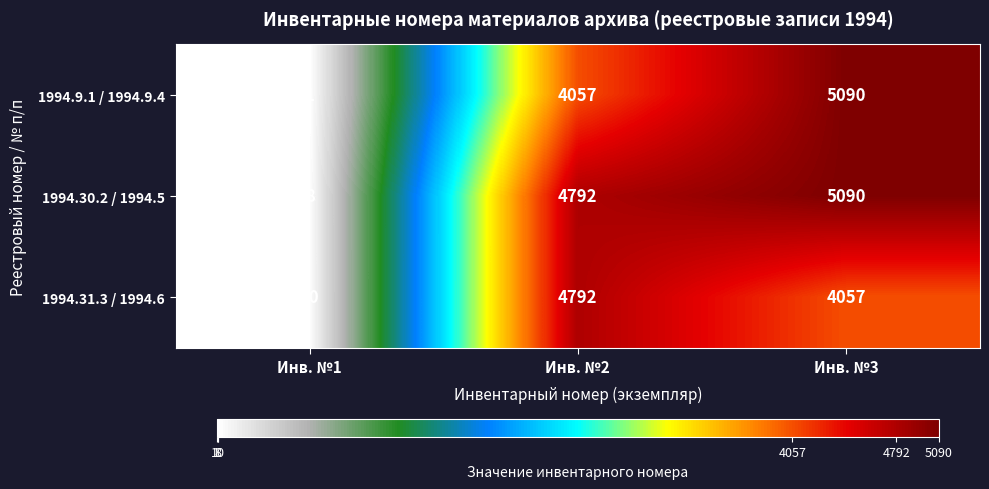

How many categories are shown in the chart?

3